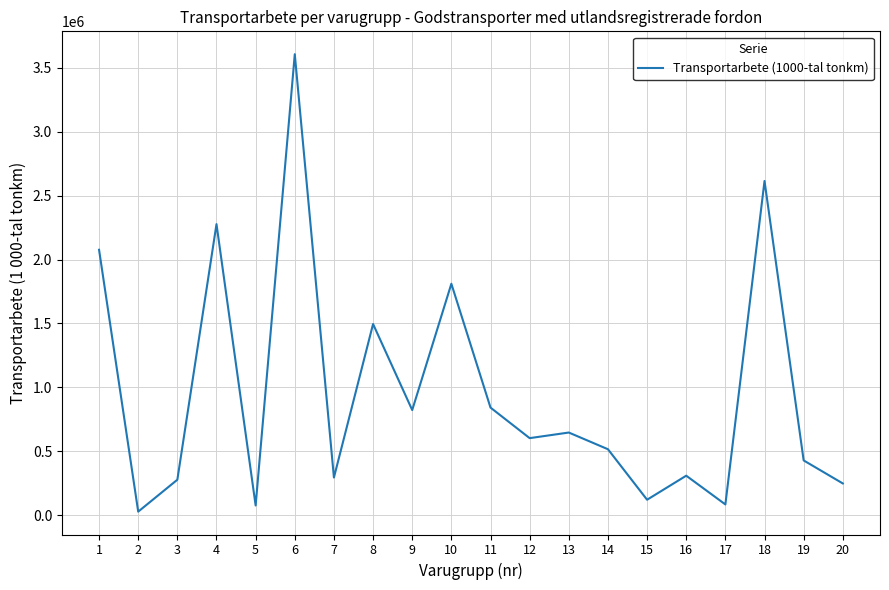

How many values are below 602495?

10